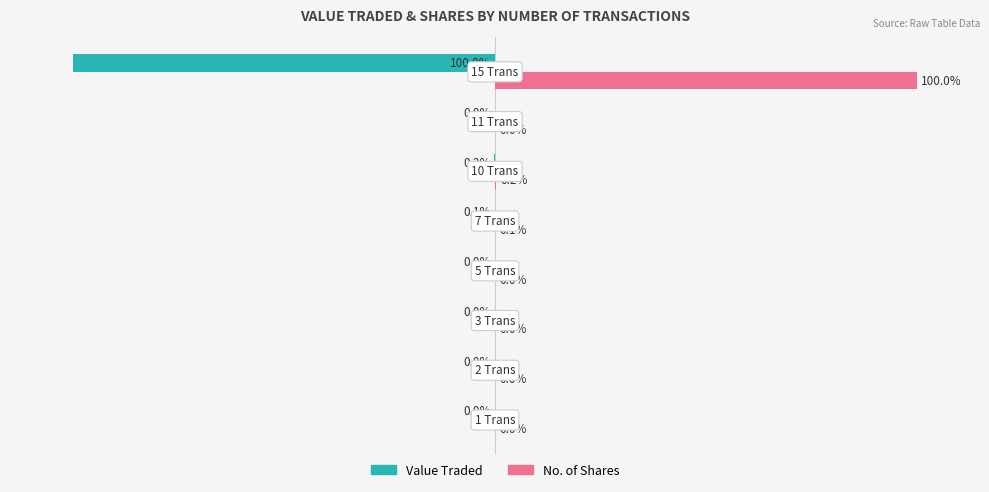

Which series has the largest total across all categories?

No. of Shares